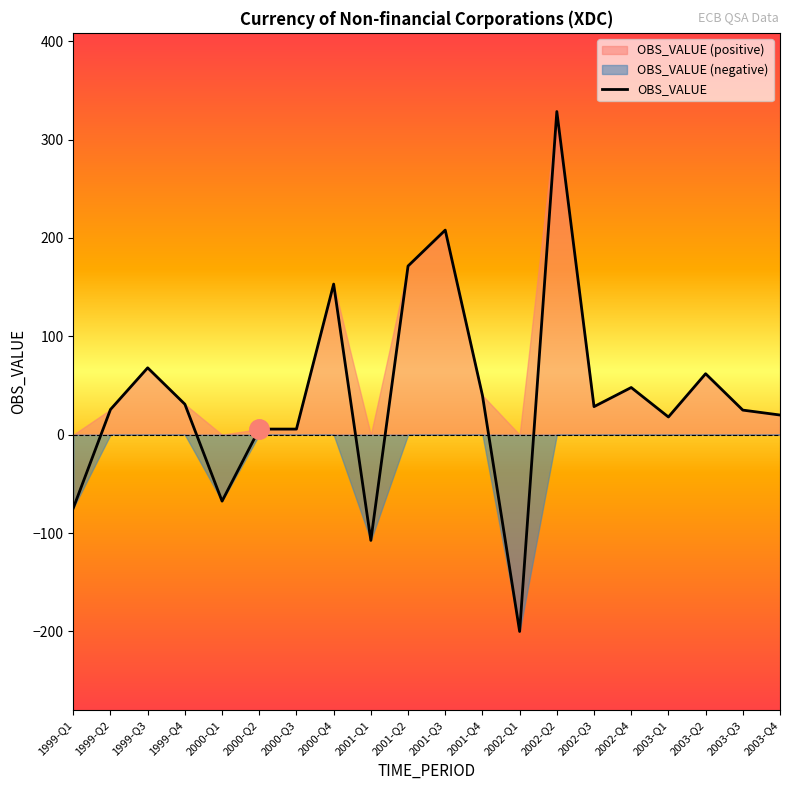

Approximately how many times larger is the value at 2001-Q4 compared to 1999-Q4?

1.3